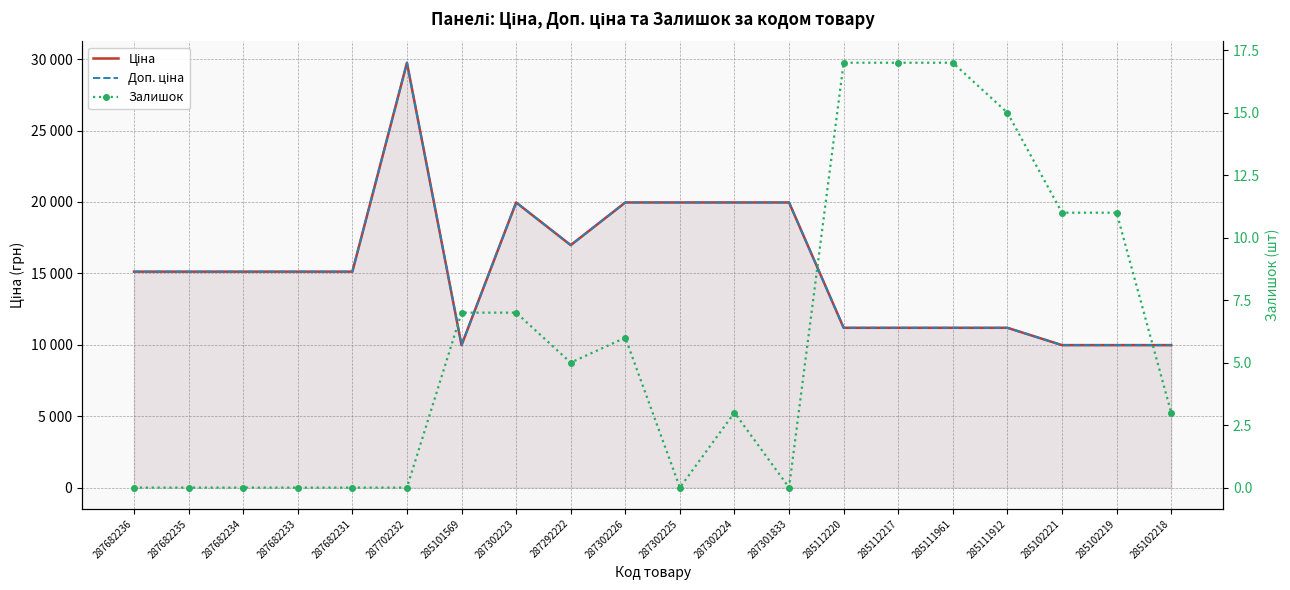

True or false: Доп. ціна and Ціна cross at least once.

False